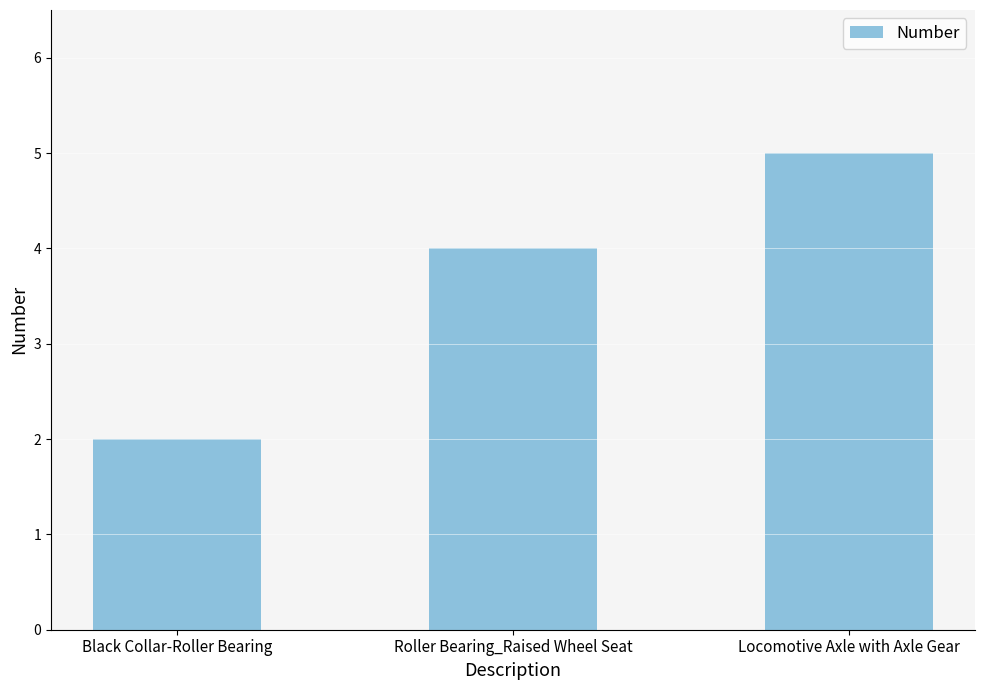

What position from the right is Black Collar-Roller Bearing?

3